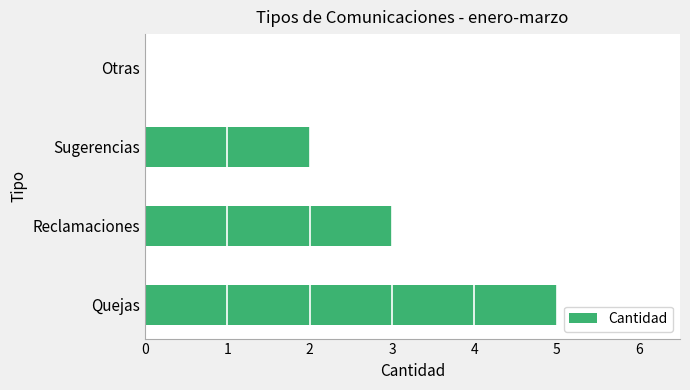

Between Sugerencias and Quejas, which is larger?

Quejas